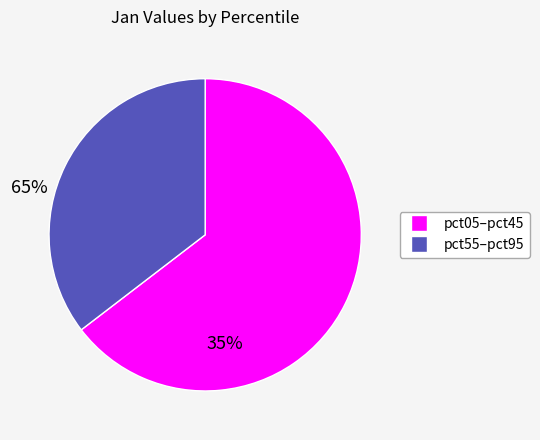

Is there any slice that represents more than half of the pie?

Yes